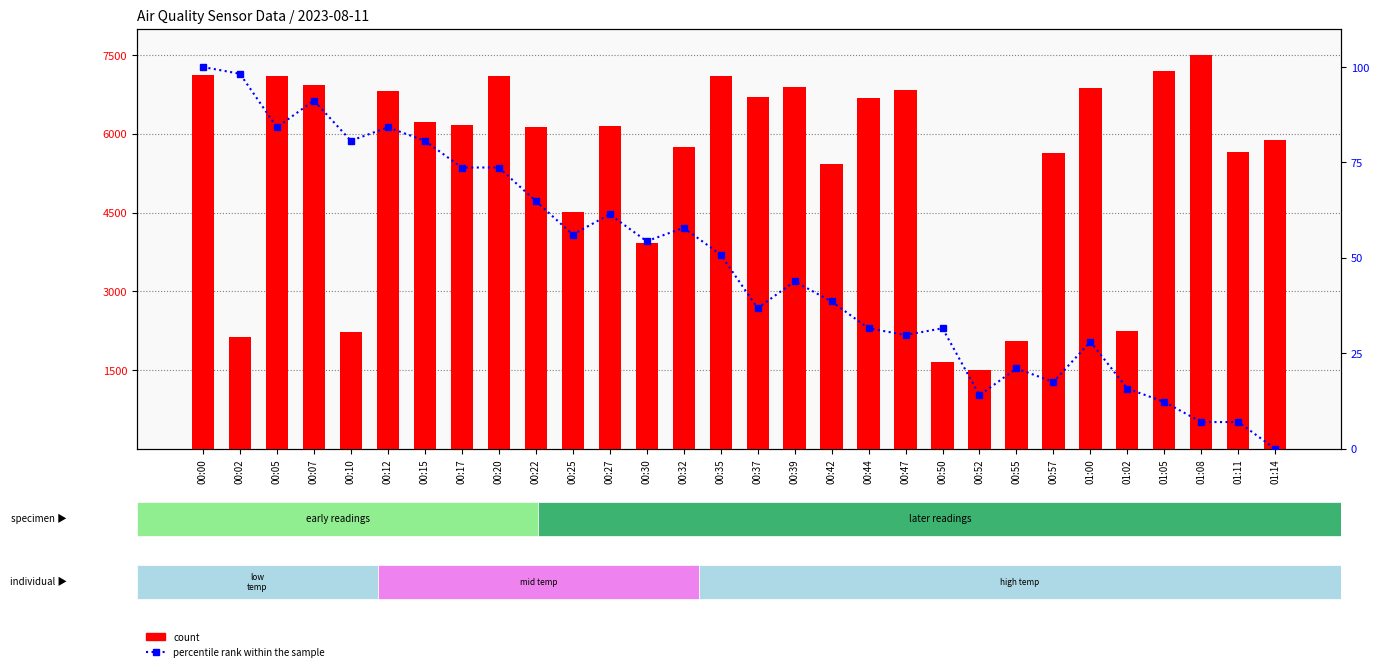

What is the difference between the percentile rank within the sample values at 01:14 and 00:39?

43.9